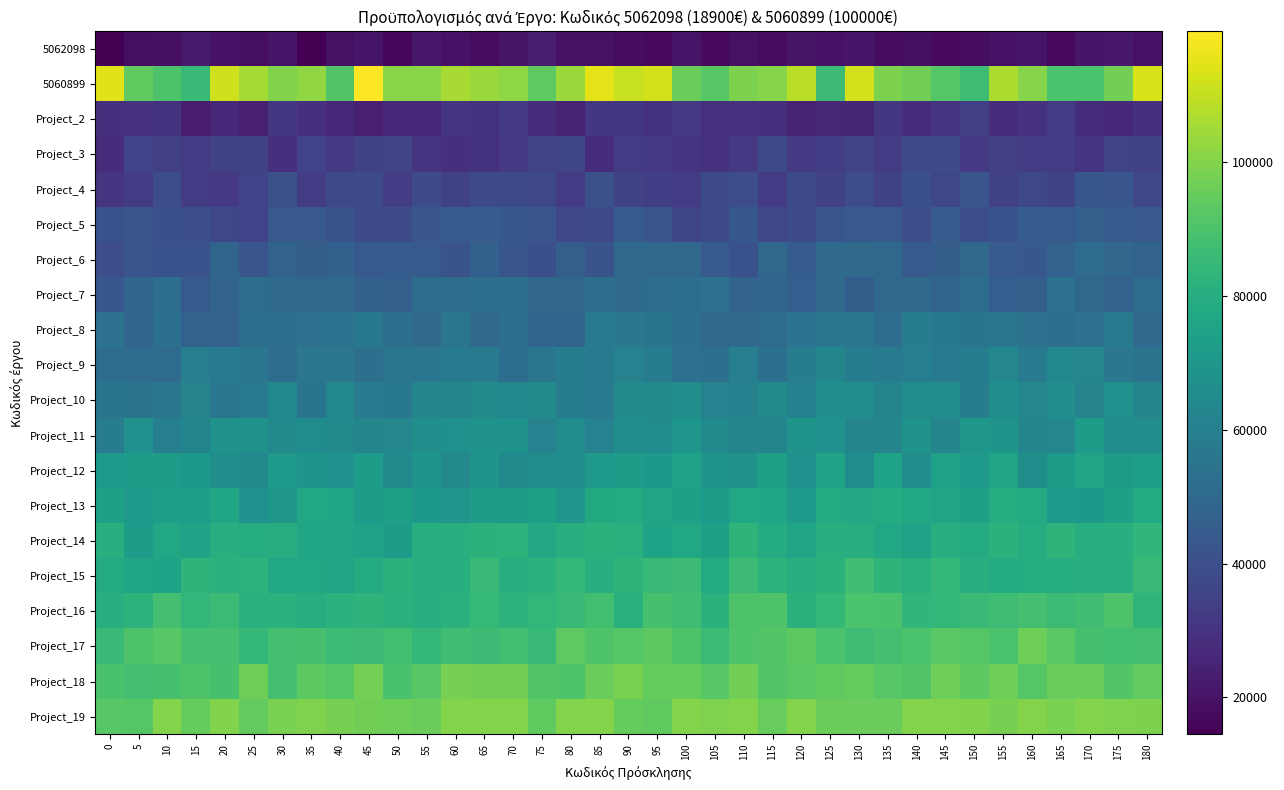

Rank the series by their maximum value, from highest to lowest.

5060899, Project_19, Project_18, Project_17, Project_16, Project_15, Project_14, Project_13, Project_12, Project_11, Project_10, Project_9, Project_8, Project_7, Project_6, Project_5, Project_4, Project_3, Project_2, 5062098